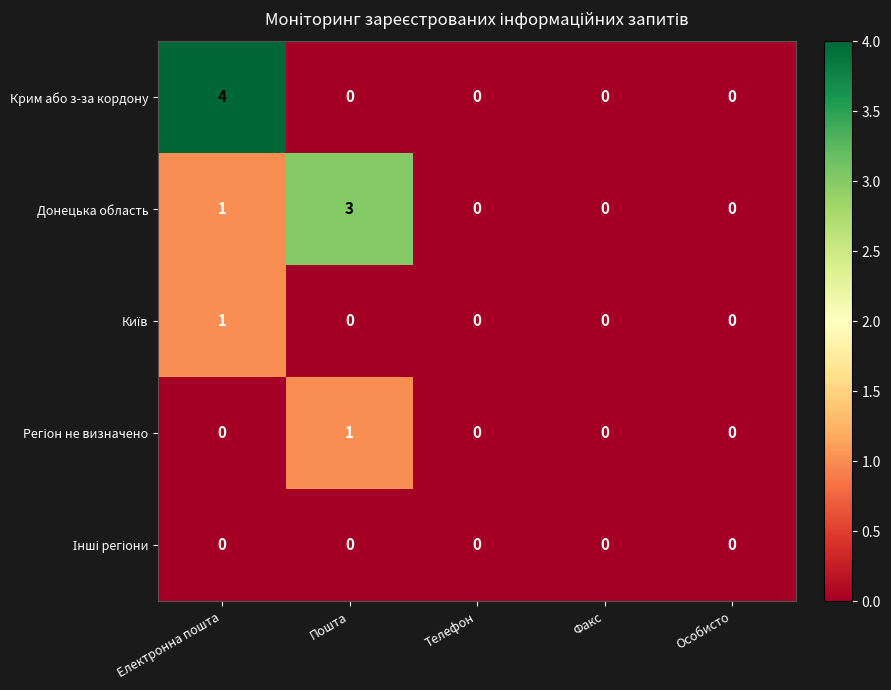

Between Електронна пошта and Факс, which series saw the biggest shift?

Крим або з-за кордону